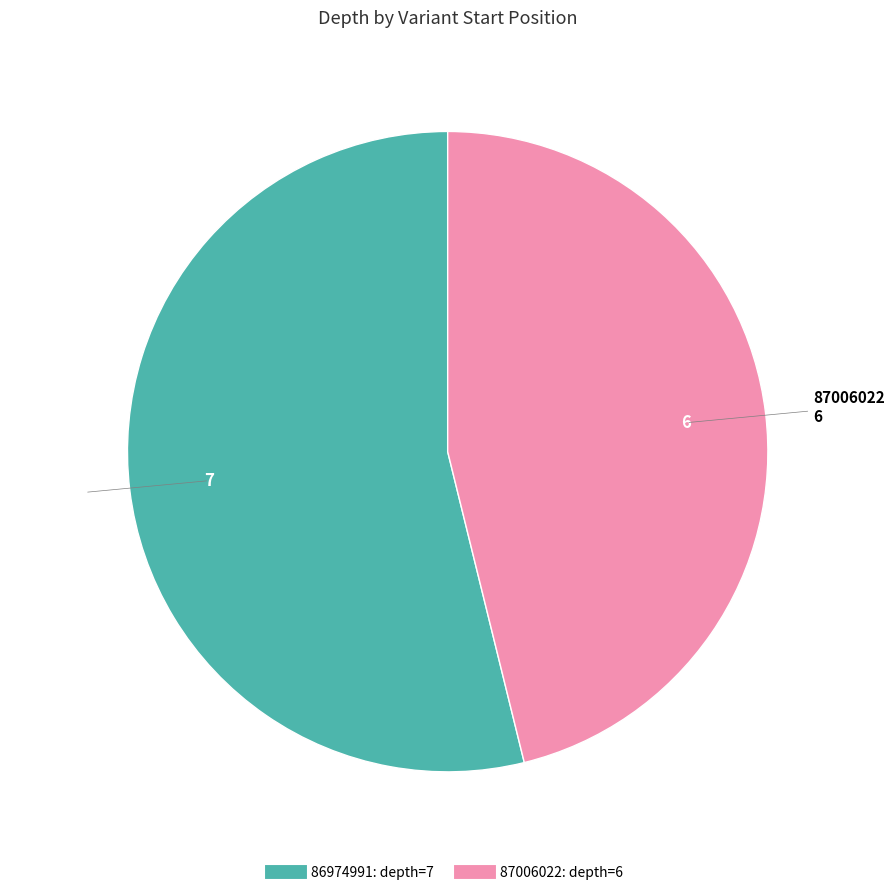

Approximately how many times larger is the value at 86974991 compared to 87006022?

1.2